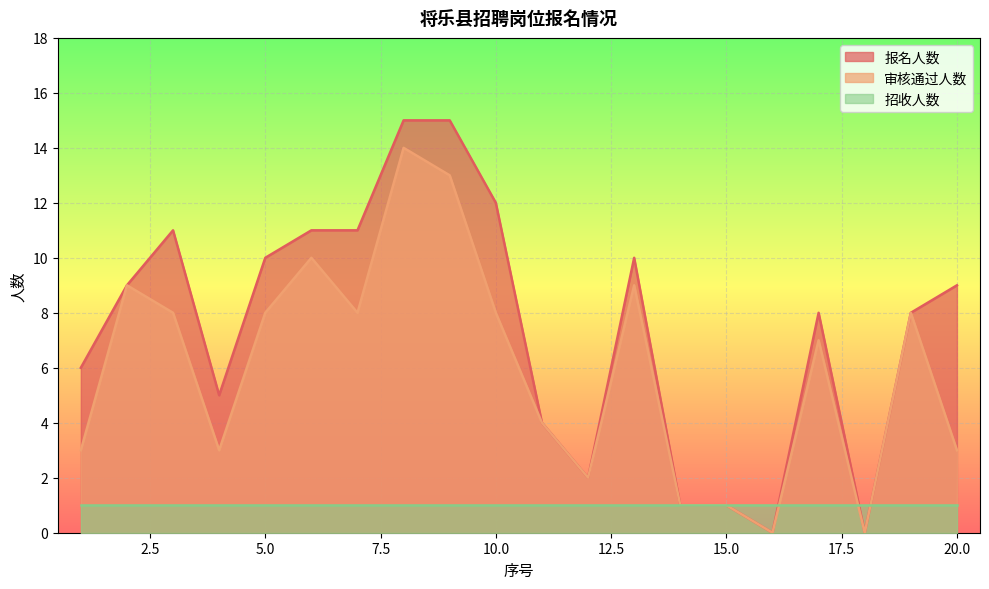

How many values in the 报名人数 series exceed 9?

8